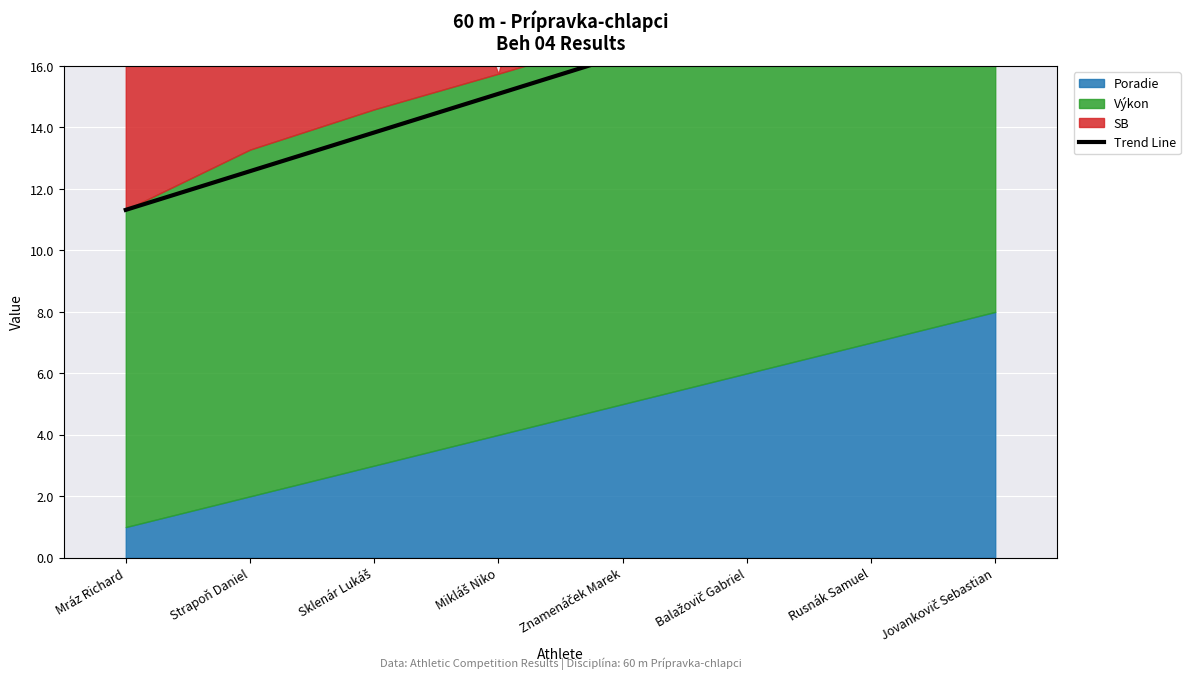

The chart shows a value of 20.1 at Jovankovič Sebastian. True or false?

True